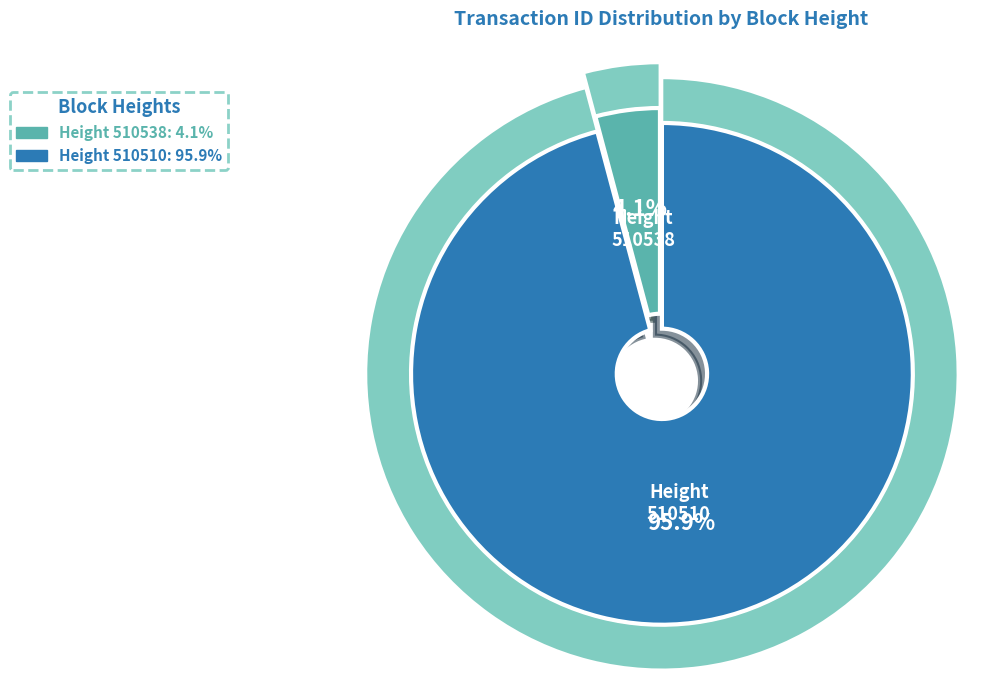

Is it true that 510538 is 4% of the pie?

True